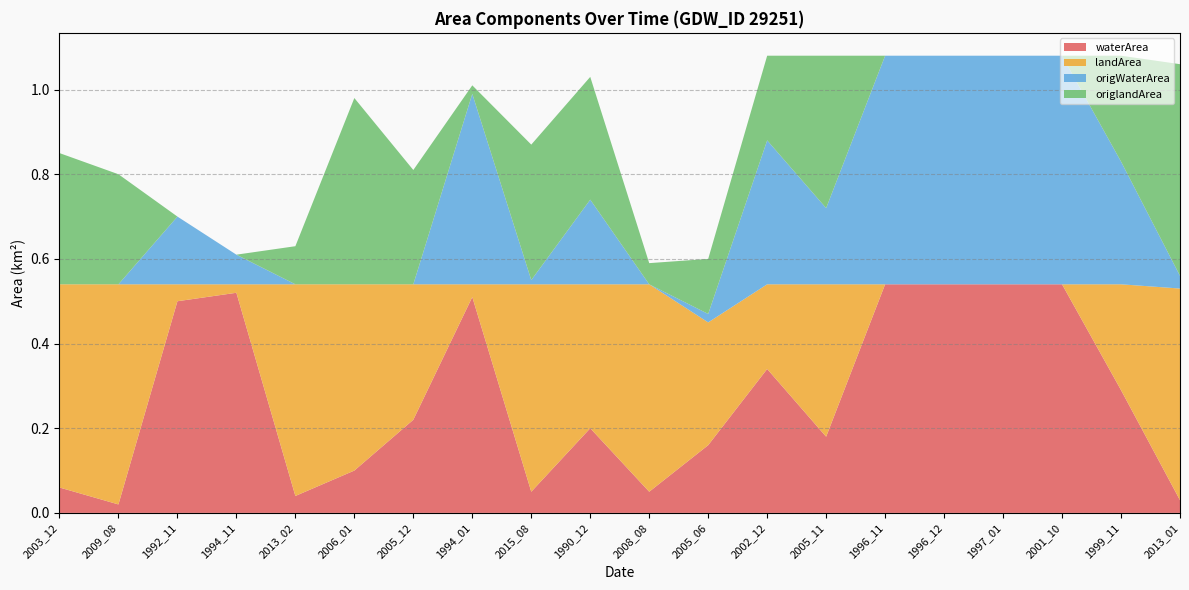

Reading left to right, extract all data points from this chart.

waterArea: 2003_12=0.1	2009_08=0.0	1992_11=0.5	1994_11=0.5	2013_02=0.0	2006_01=0.1	2005_12=0.2	1994_01=0.5	2015_08=0.1	1990_12=0.2	2008_08=0.1	2005_06=0.2	2002_12=0.3	2005_11=0.2	1996_11=0.5	1996_12=0.5	1997_01=0.5	2001_10=0.5	1999_11=0.3	2013_01=0.0
landArea: 2003_12=0.5	2009_08=0.5	1992_11=0.0	1994_11=0.0	2013_02=0.5	2006_01=0.4	2005_12=0.3	1994_01=0.0	2015_08=0.5	1990_12=0.3	2008_08=0.5	2005_06=0.3	2002_12=0.2	2005_11=0.4	1996_11=0.0	1996_12=0.0	1997_01=0.0	2001_10=0.0	1999_11=0.2	2013_01=0.5
origWaterArea: 2003_12=0.0	2009_08=0.0	1992_11=0.2	1994_11=0.1	2013_02=0.0	2006_01=0.0	2005_12=0.0	1994_01=0.5	2015_08=0.0	1990_12=0.2	2008_08=0.0	2005_06=0.0	2002_12=0.3	2005_11=0.2	1996_11=0.5	1996_12=0.5	1997_01=0.5	2001_10=0.5	1999_11=0.3	2013_01=0.0
origlandArea: 2003_12=0.3	2009_08=0.3	1992_11=0.0	1994_11=0.0	2013_02=0.1	2006_01=0.4	2005_12=0.3	1994_01=0.0	2015_08=0.3	1990_12=0.3	2008_08=0.1	2005_06=0.1	2002_12=0.2	2005_11=0.4	1996_11=0.0	1996_12=0.0	1997_01=0.0	2001_10=0.0	1999_11=0.2	2013_01=0.5